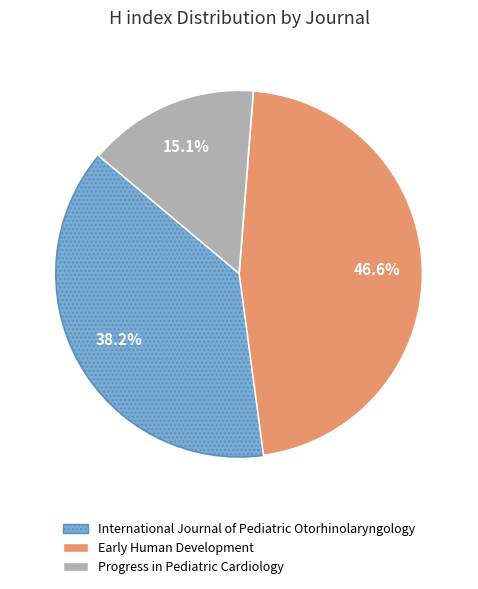

To the nearest percent, what is the difference between the Progress in Pediatric Cardiology and Early Human Development slice percentages?

32%